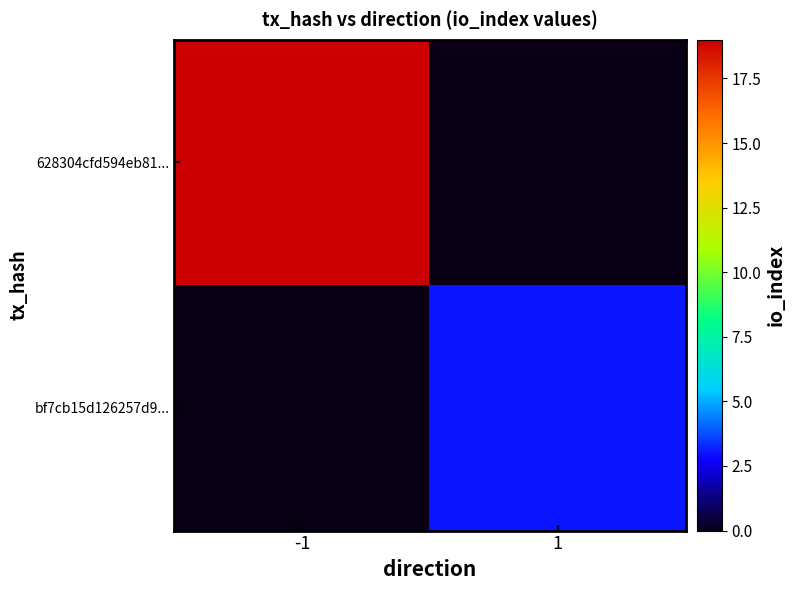

How many values in 628304cfd594eb81... are above zero?

1